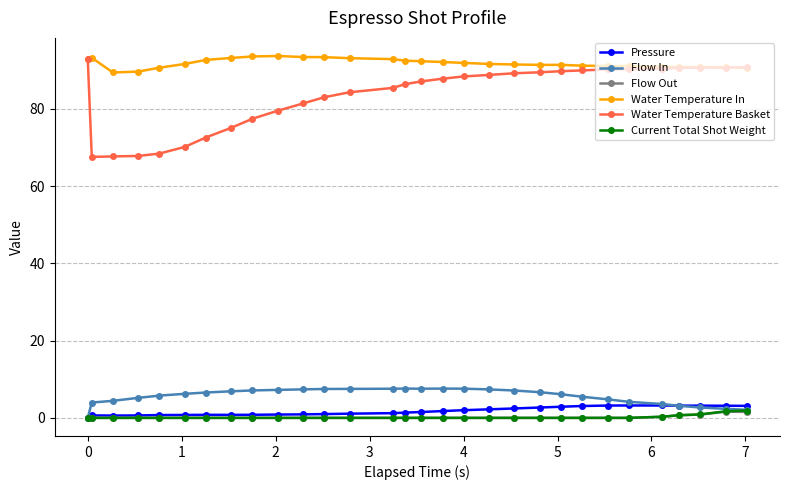

How many categories are shown in the chart?

30